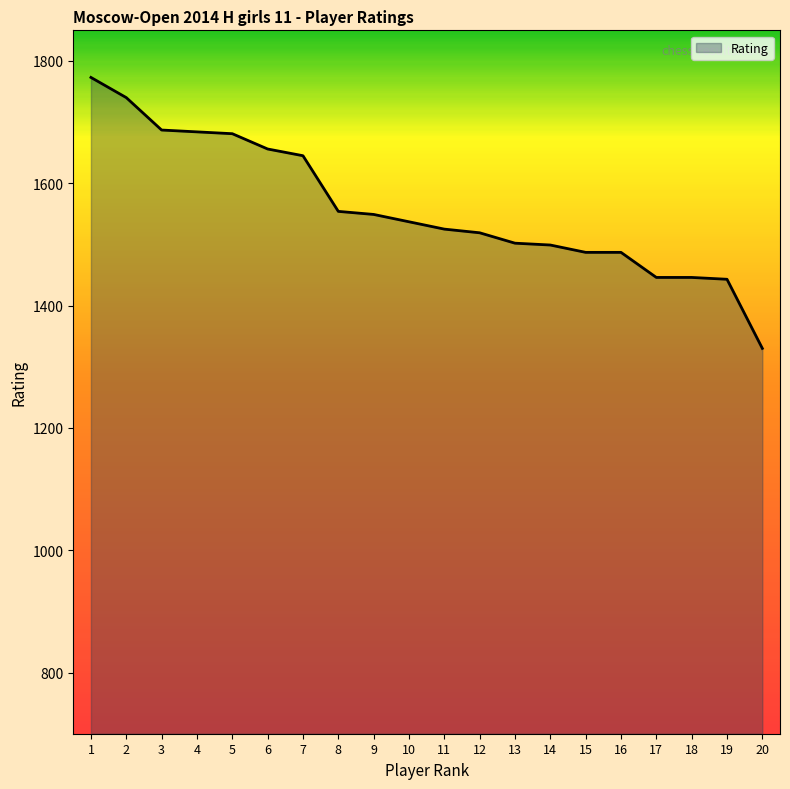

What is the ratio of the value at 10 to the value at 5?

0.9